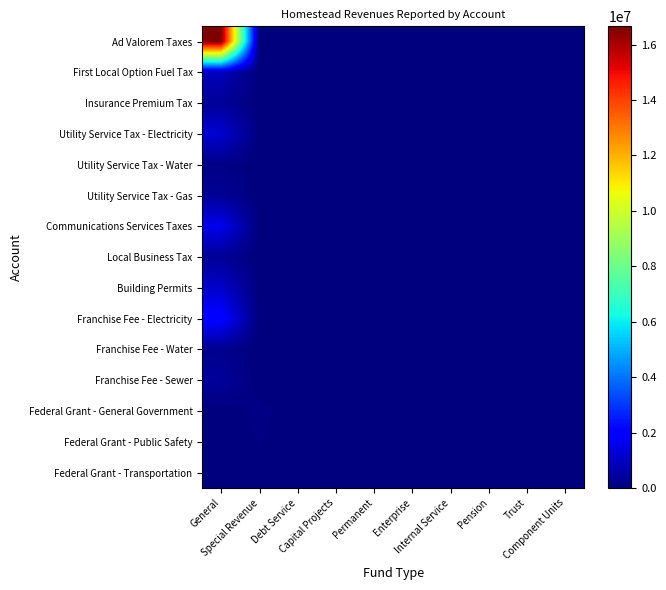

Reading left to right, what are all the values shown in this chart?

Ad Valorem Taxes: General=16660024	Special Revenue=0	Debt Service=0	Capital Projects=0	Permanent=0	Enterprise=0	Internal Service=0	Pension=0	Trust=0	Component Units=0
First Local Option Fuel Tax: General=908770	Special Revenue=0	Debt Service=0	Capital Projects=0	Permanent=0	Enterprise=0	Internal Service=0	Pension=0	Trust=0	Component Units=0
Insurance Premium Tax: General=375097	Special Revenue=0	Debt Service=0	Capital Projects=0	Permanent=0	Enterprise=0	Internal Service=0	Pension=0	Trust=0	Component Units=0
Utility Service Tax - Electricity: General=1210830	Special Revenue=0	Debt Service=0	Capital Projects=0	Permanent=0	Enterprise=0	Internal Service=0	Pension=0	Trust=0	Component Units=0
Utility Service Tax - Water: General=125885	Special Revenue=0	Debt Service=0	Capital Projects=0	Permanent=0	Enterprise=0	Internal Service=0	Pension=0	Trust=0	Component Units=0
Utility Service Tax - Gas: General=332904	Special Revenue=0	Debt Service=0	Capital Projects=0	Permanent=0	Enterprise=0	Internal Service=0	Pension=0	Trust=0	Component Units=0
Communications Services Taxes: General=1599967	Special Revenue=0	Debt Service=0	Capital Projects=0	Permanent=0	Enterprise=0	Internal Service=0	Pension=0	Trust=0	Component Units=0
Local Business Tax: General=339437	Special Revenue=0	Debt Service=0	Capital Projects=0	Permanent=0	Enterprise=0	Internal Service=0	Pension=0	Trust=0	Component Units=0
Building Permits: General=1109793	Special Revenue=0	Debt Service=0	Capital Projects=0	Permanent=0	Enterprise=0	Internal Service=0	Pension=0	Trust=0	Component Units=0
Franchise Fee - Electricity: General=2095401	Special Revenue=0	Debt Service=0	Capital Projects=0	Permanent=0	Enterprise=0	Internal Service=0	Pension=0	Trust=0	Component Units=0
Franchise Fee - Water: General=223287	Special Revenue=0	Debt Service=0	Capital Projects=0	Permanent=0	Enterprise=0	Internal Service=0	Pension=0	Trust=0	Component Units=0
Franchise Fee - Sewer: General=415075	Special Revenue=0	Debt Service=0	Capital Projects=0	Permanent=0	Enterprise=0	Internal Service=0	Pension=0	Trust=0	Component Units=0
Federal Grant - General Government: General=0	Special Revenue=102230	Debt Service=0	Capital Projects=0	Permanent=0	Enterprise=0	Internal Service=0	Pension=0	Trust=0	Component Units=0
Federal Grant - Public Safety: General=0	Special Revenue=71163	Debt Service=0	Capital Projects=0	Permanent=0	Enterprise=0	Internal Service=0	Pension=0	Trust=0	Component Units=0
Federal Grant - Transportation: General=0	Special Revenue=40047	Debt Service=0	Capital Projects=0	Permanent=0	Enterprise=0	Internal Service=0	Pension=0	Trust=0	Component Units=0